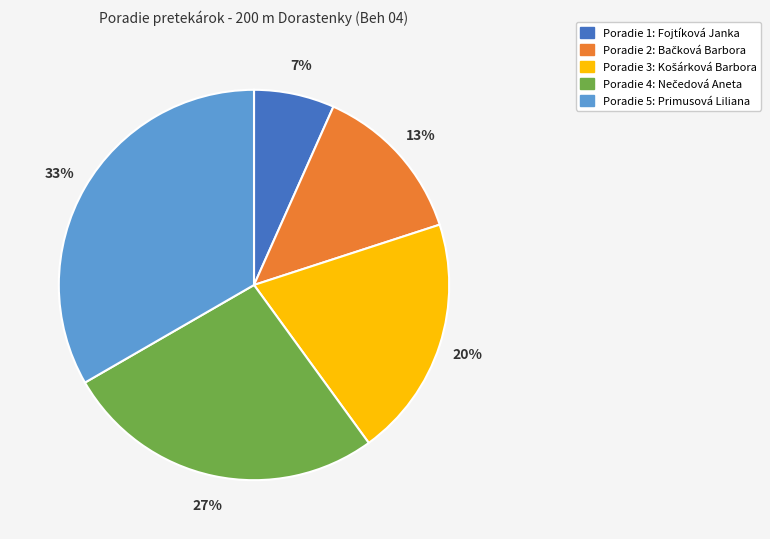

To the nearest percent, what is the average slice percentage?

20%